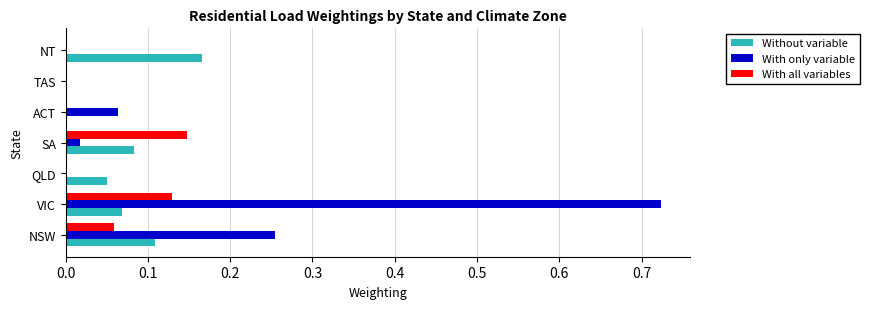

What is the sum of all With only variable values?

1.1